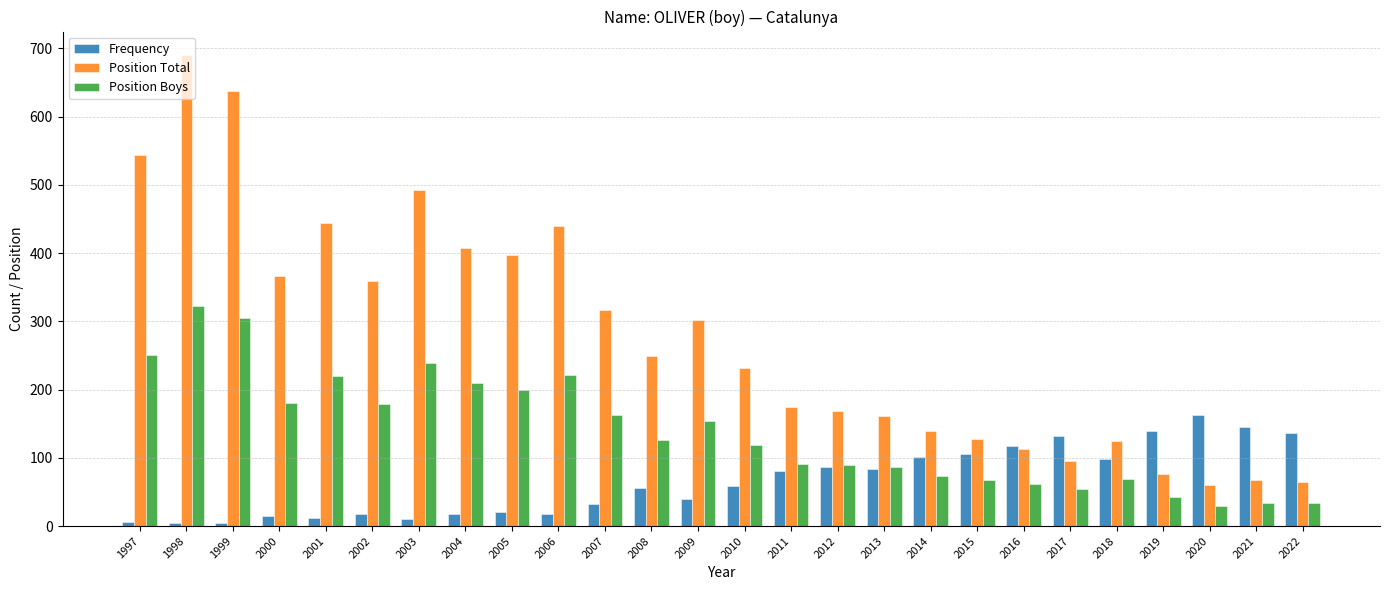

What is the sum of all Position Total values?

7249